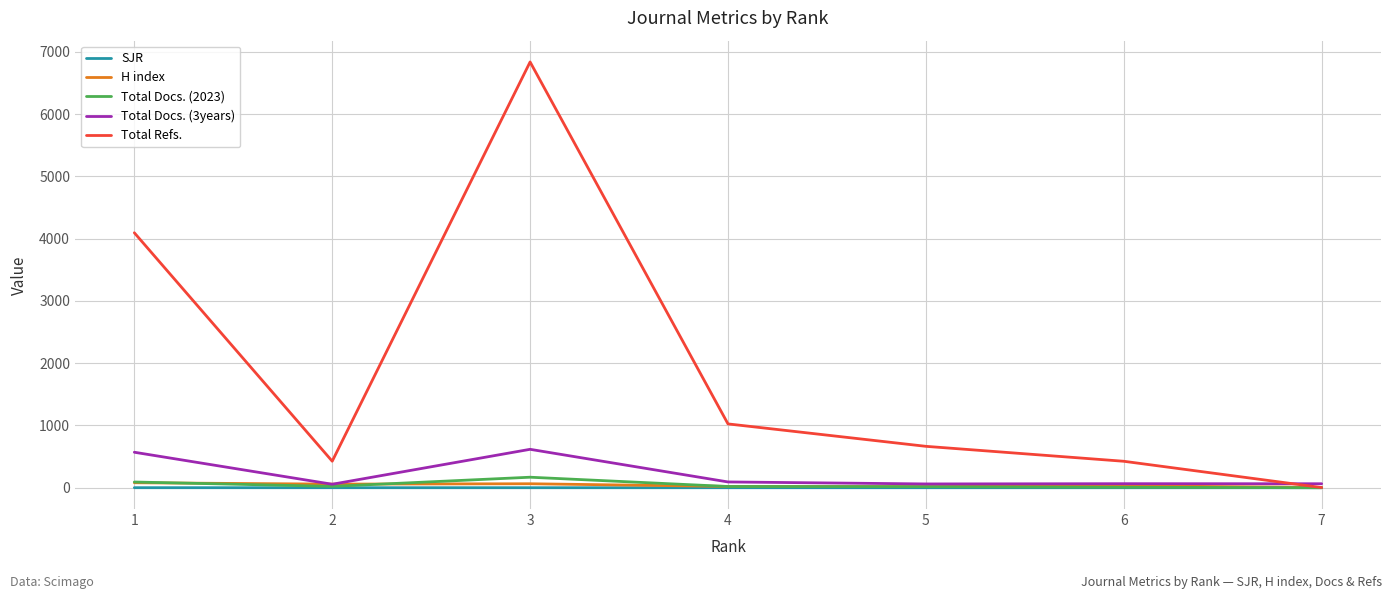

What is the value of the Total Docs. (3years) point at the 4th from the left?

93.0